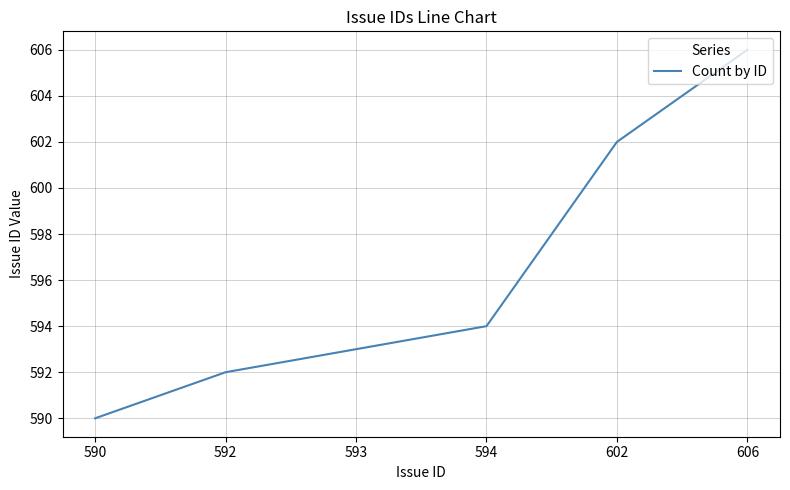

Read the value at 602.

602